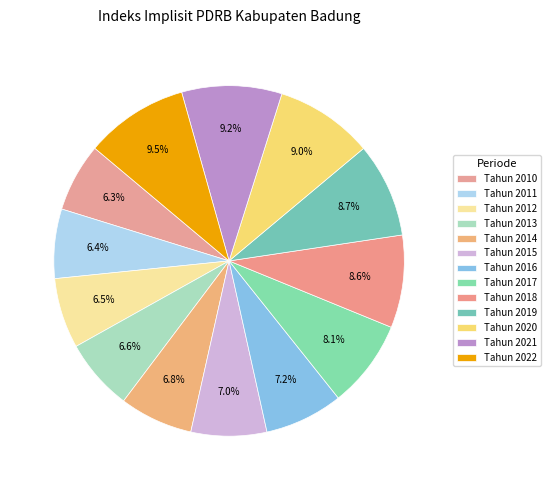

What portion of the pie excludes Tahun 2019?

91.3%